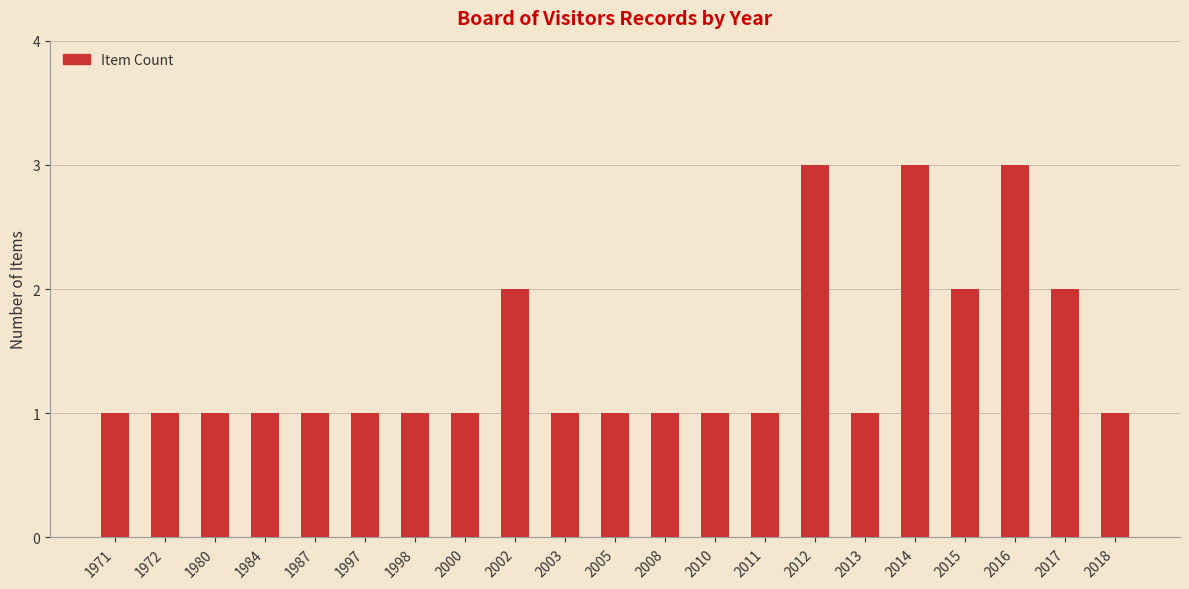

What is the difference between the maximum and second lowest values?

2